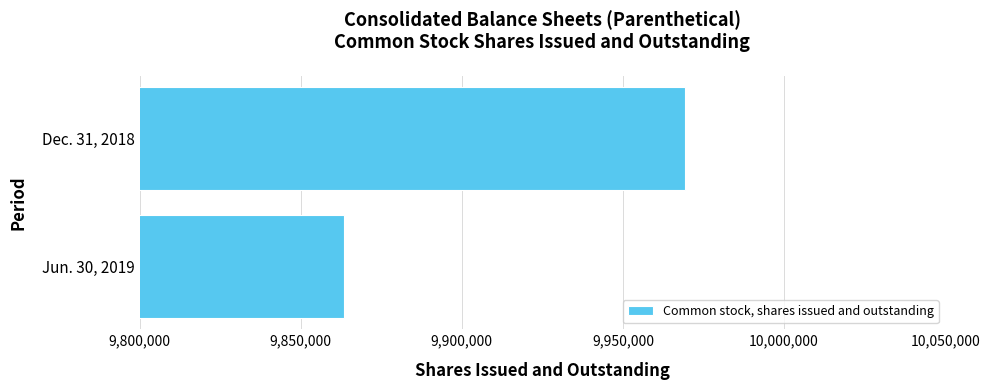

What is the greatest value displayed?

9969174